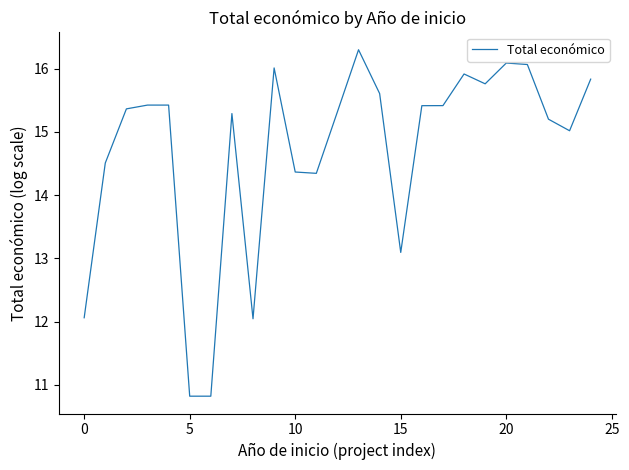

What is the difference between the maximum and minimum values?

5.5